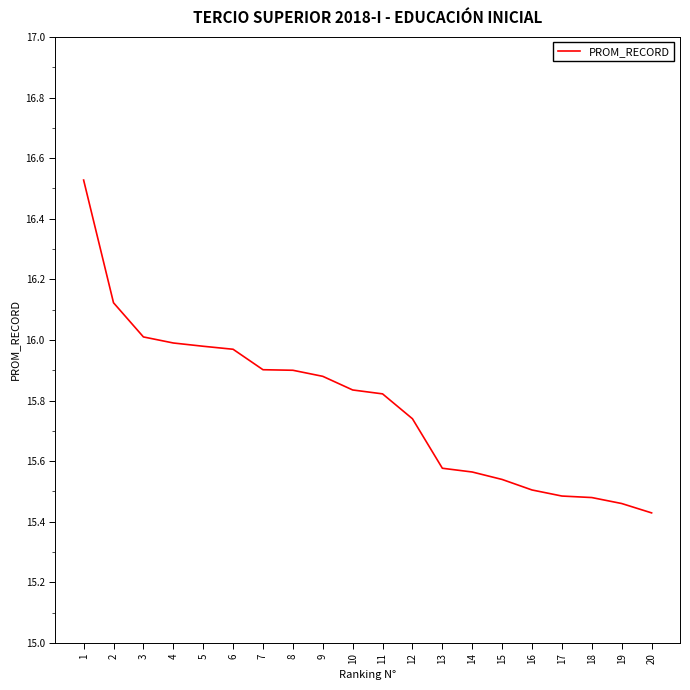

True or false: the data shows 7.9 at 18.

False